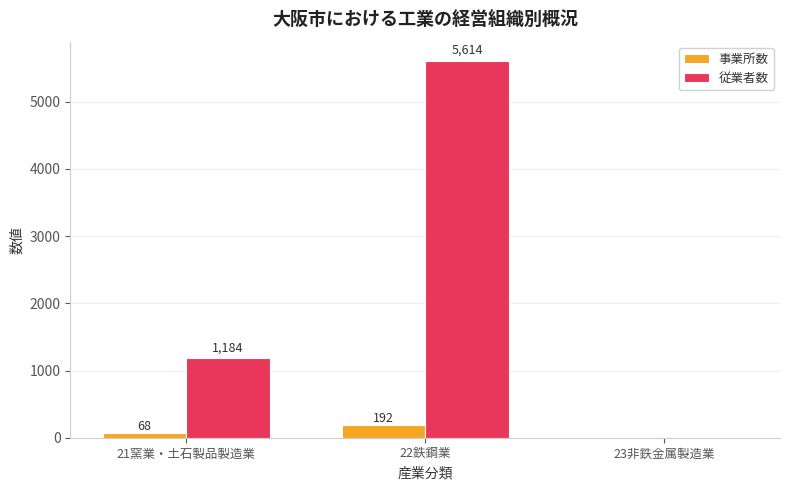

Which series has the widest spread of values?

従業者数